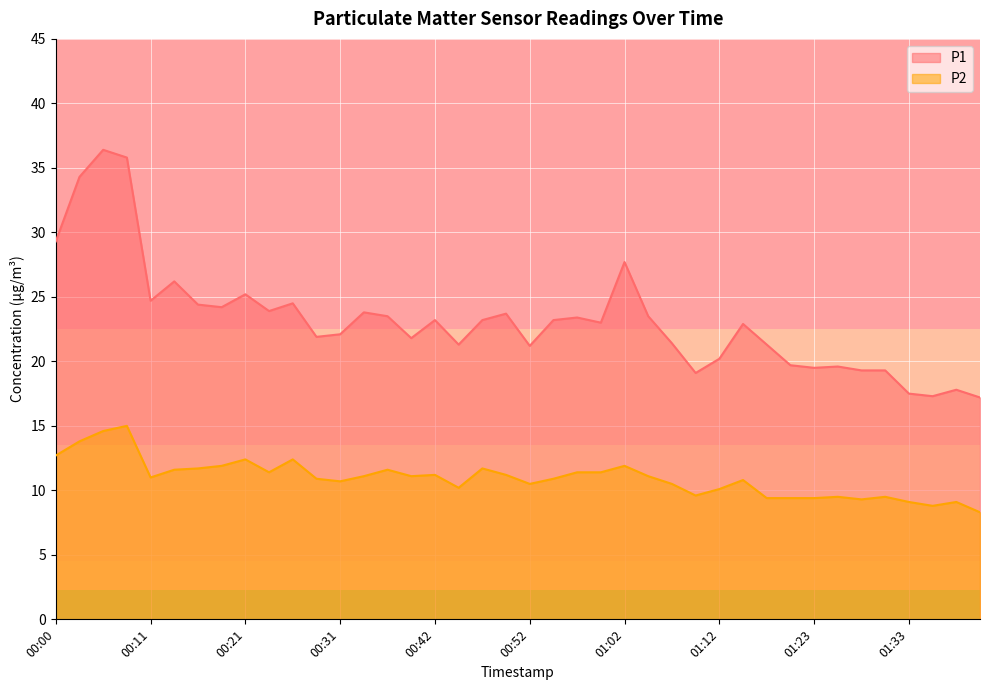

At which label is P1 closest to 26?

00:13